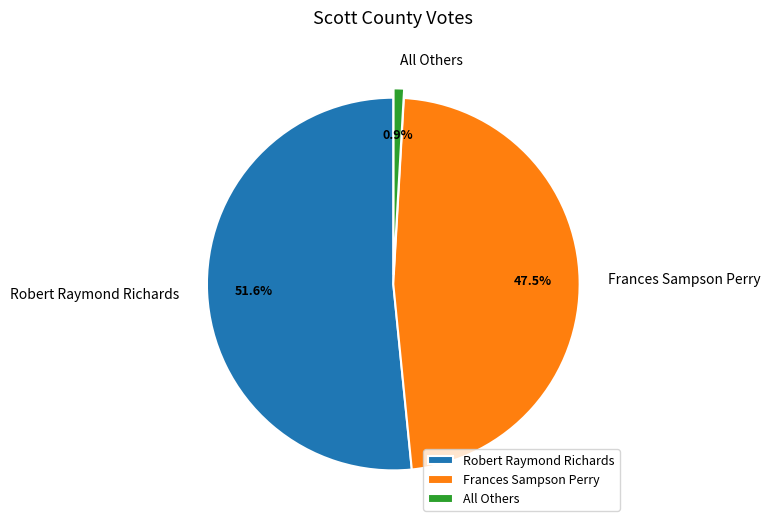

Which has a higher value, Robert Raymond Richards or Frances Sampson Perry?

Robert Raymond Richards